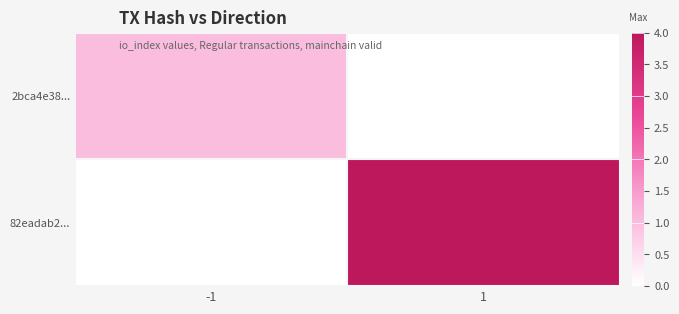

Is the value of 2bca4e38... at 1 greater than the value of 82eadab2... at 1?

No